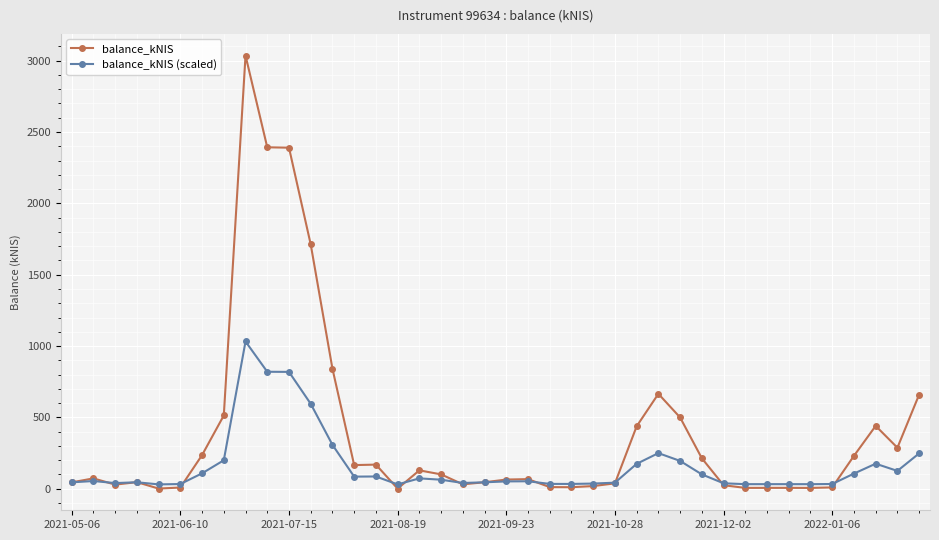

What is the sum of all balance_kNIS values?

15661.6